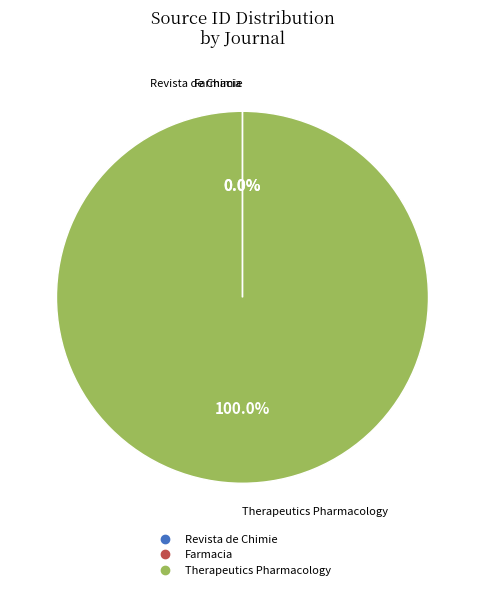

To the nearest percent, what is the difference between the largest and smallest slice percentages?

100%